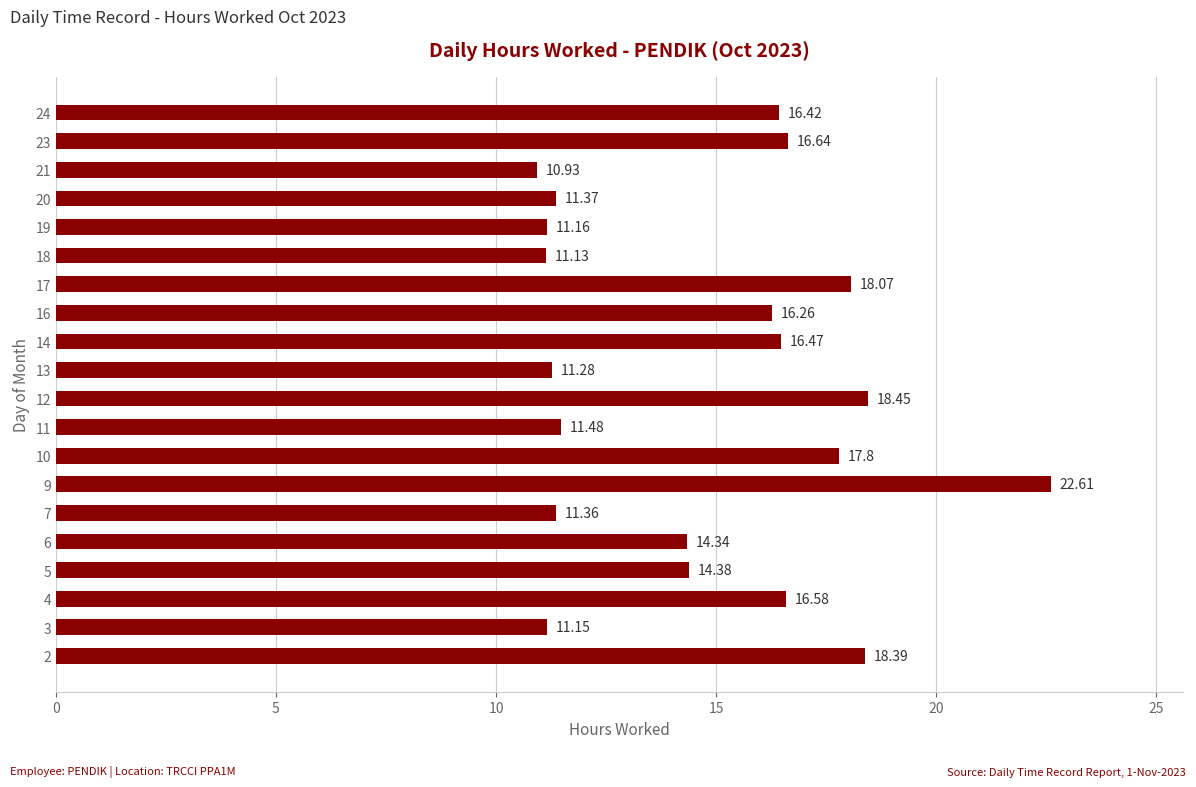

What is the difference between the values at 20 and 2?

7.0